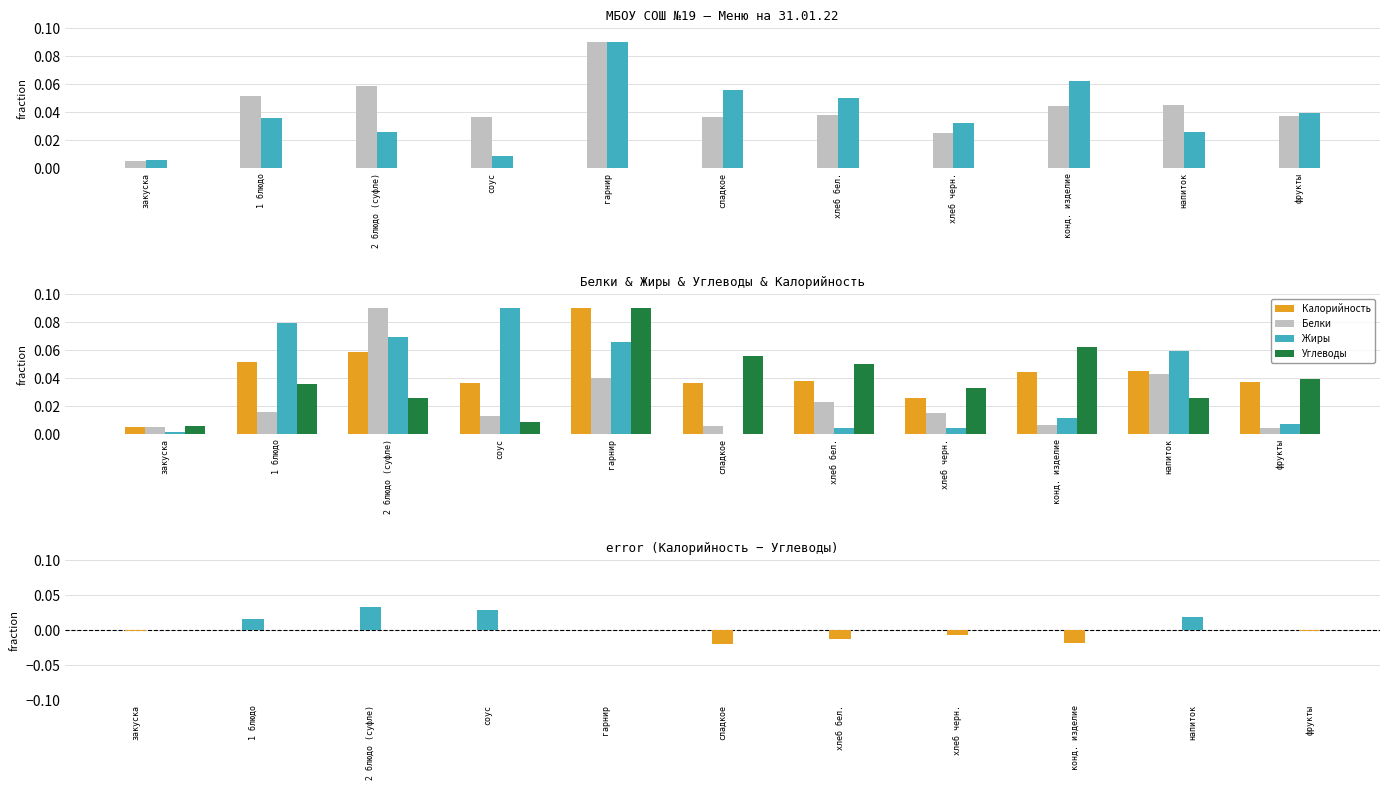

The value of Калорийность at 2 блюдо (суфле) is 0.1. True or false?

True